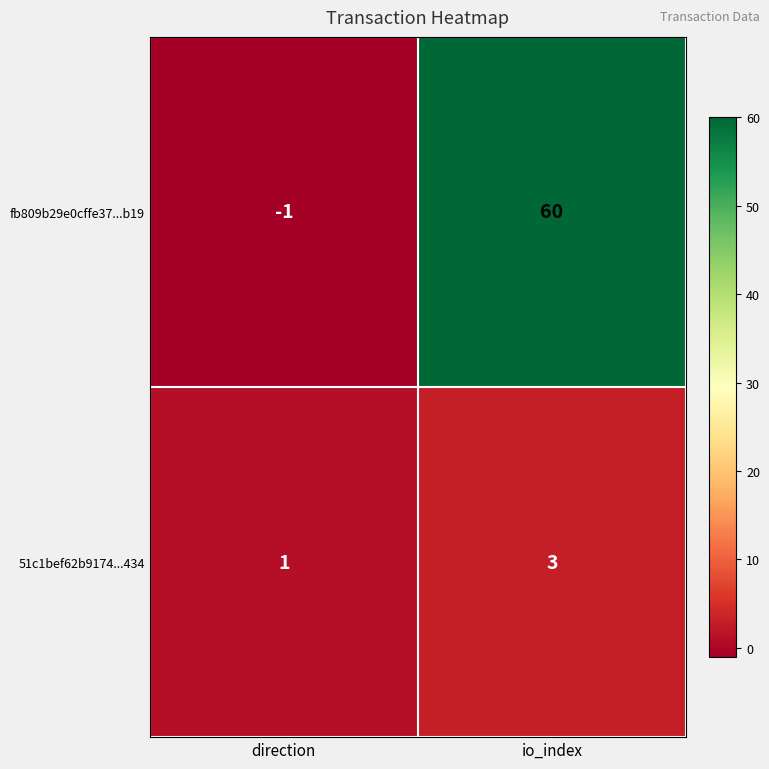

Is it true that 51c1bef62b9174...434 equals 2 at io_index?

False